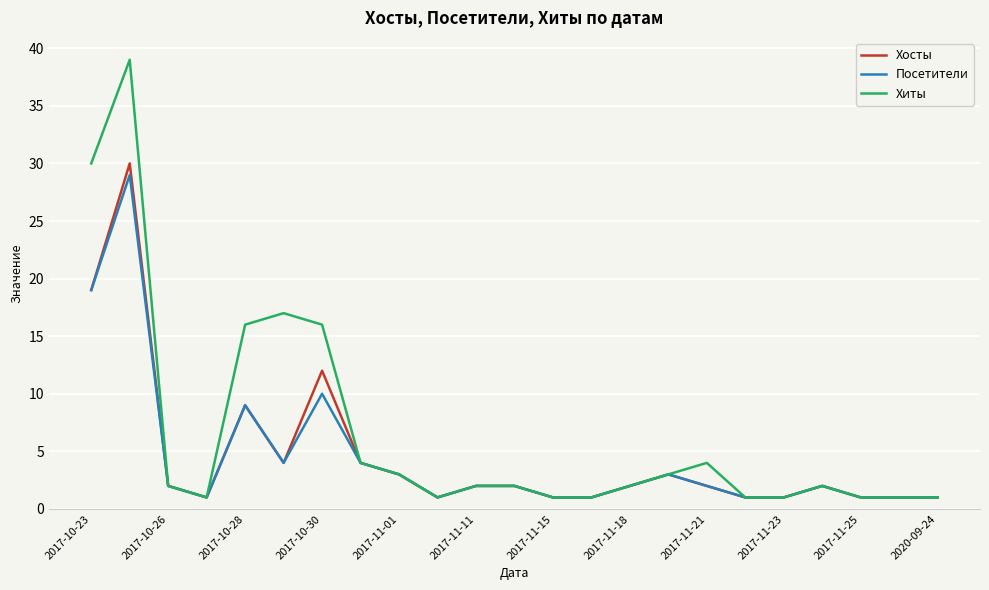

Which series has the widest spread of values?

Хиты